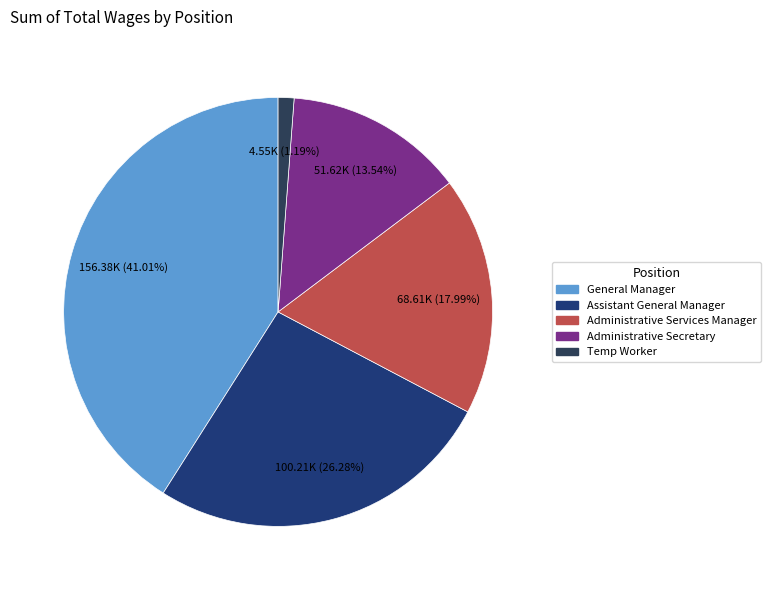

Rank the categories by value from highest to lowest.

General Manager, Assistant General Manager, Administrative Services Manager, Administrative Secretary, Temp Worker